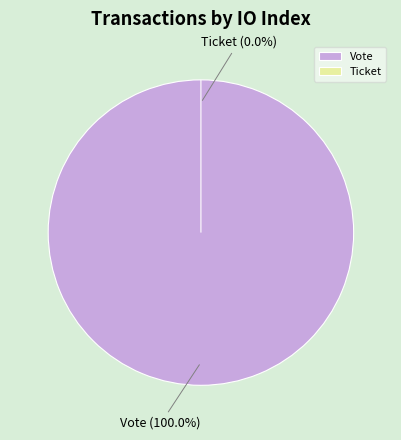

True or false: Ticket accounts for 0% of the total.

True